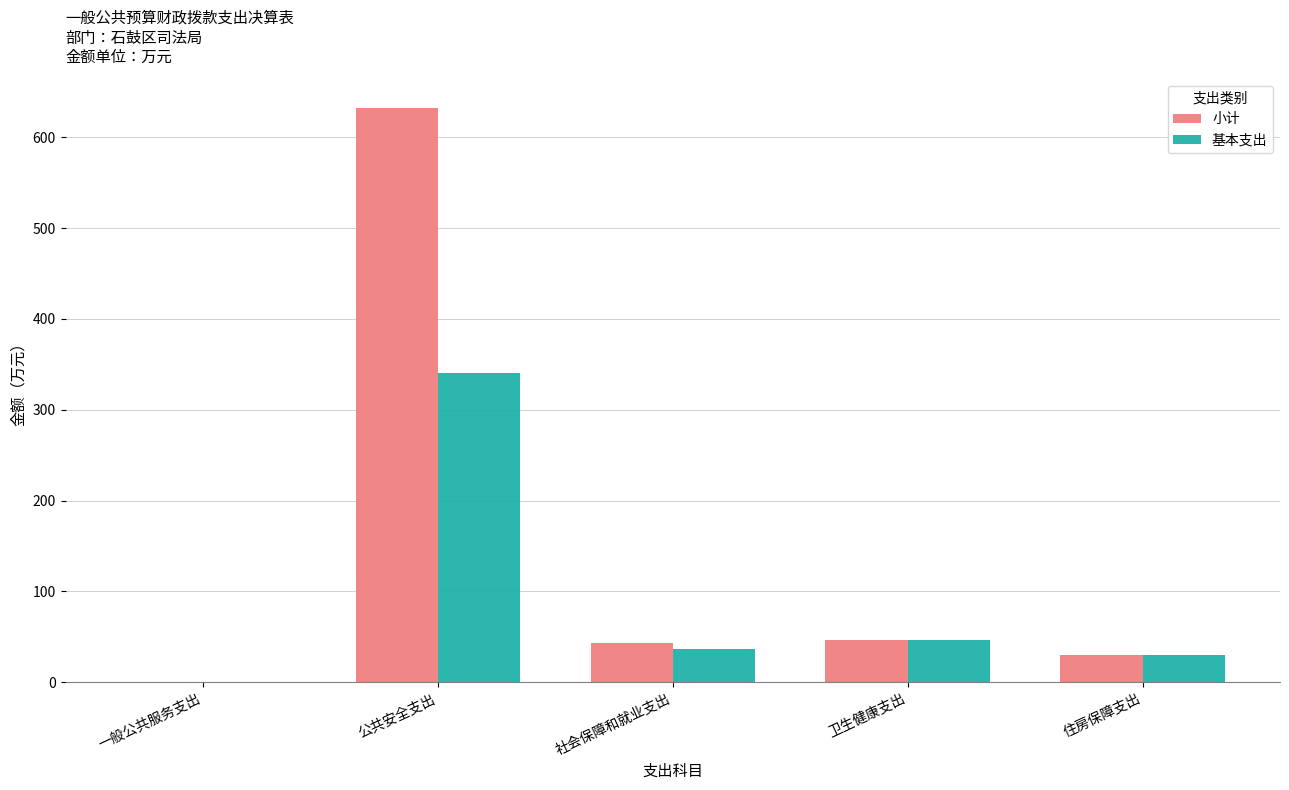

Are the bars horizontal?

No